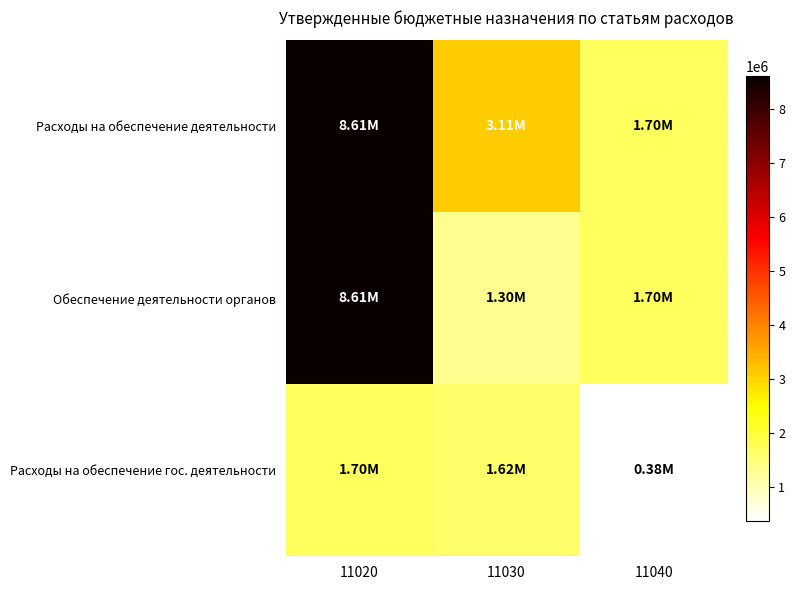

List the series in order of their peak value, highest first.

Расходы на обеспечение деятельности, Обеспечение деятельности органов, Расходы на обеспечение гос. деятельности